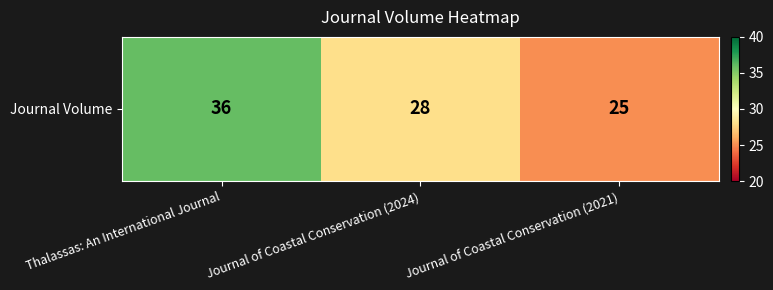

Which label corresponds to the largest value in the chart?

Thalassas: An International Journal